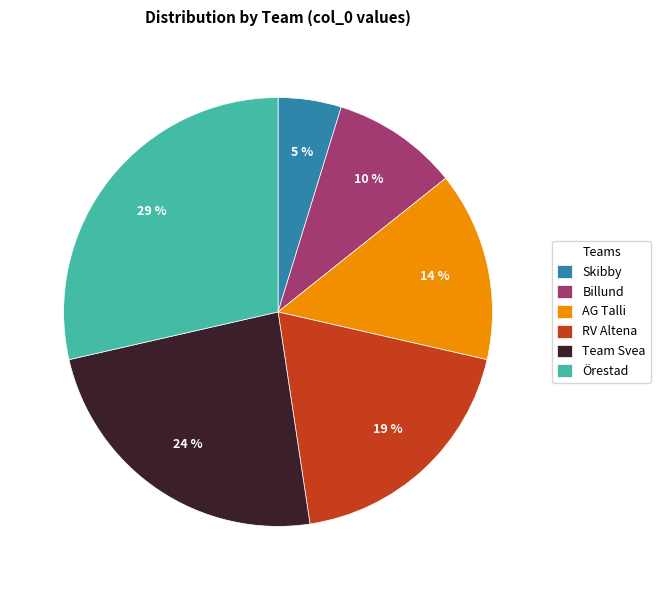

What is the ratio of the value at AG Talli to the value at Örestad?

0.5